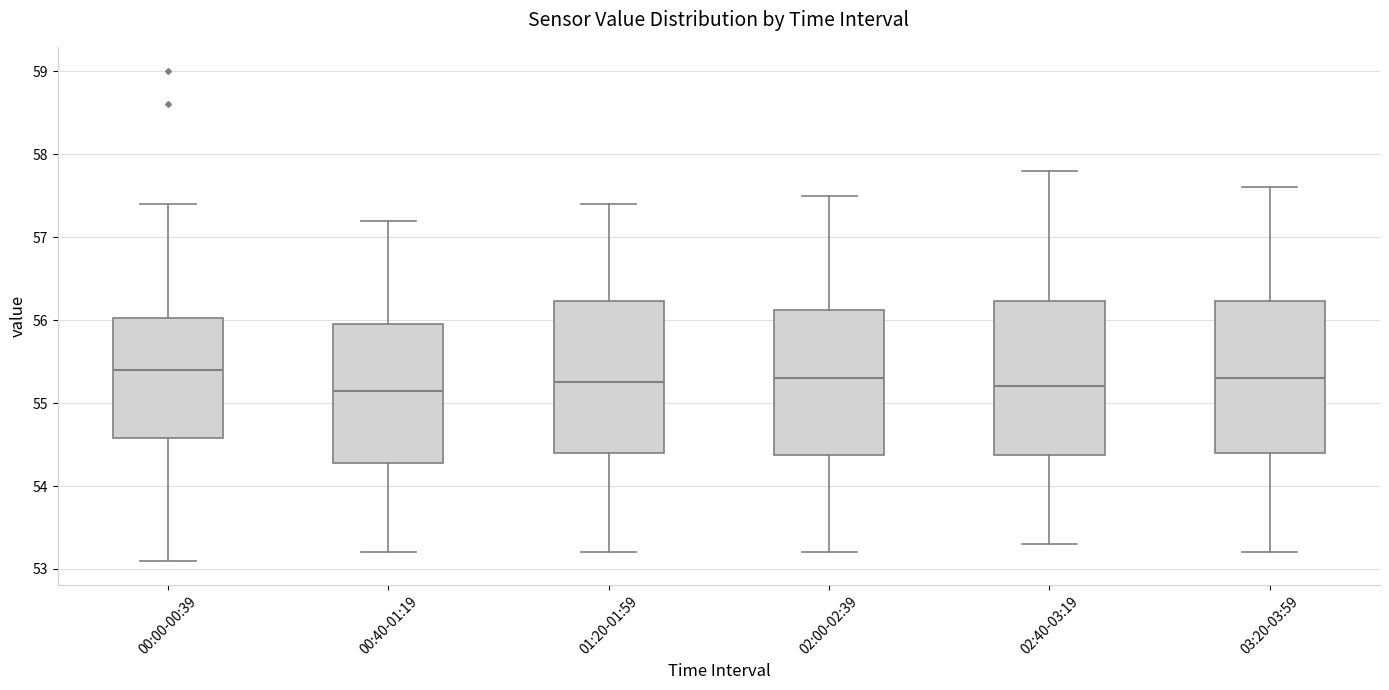

Reading left to right, transcribe this box plot: for each box, give where its median line is, the range the box spans, and where its two whiskers end, as read against the y-axis. The values are not printed on the chart, so give them approximately, as read against the axis.

00:00-00:39: median 55.4, box 54.6 to 56.0, whiskers 53.1 to 57.4
00:40-01:19: median 55.2, box 54.3 to 56.0, whiskers 53.2 to 57.2
01:20-01:59: median 55.3, box 54.4 to 56.2, whiskers 53.2 to 57.4
02:00-02:39: median 55.3, box 54.4 to 56.1, whiskers 53.2 to 57.5
02:40-03:19: median 55.2, box 54.4 to 56.2, whiskers 53.3 to 57.8
03:20-03:59: median 55.3, box 54.4 to 56.2, whiskers 53.2 to 57.6